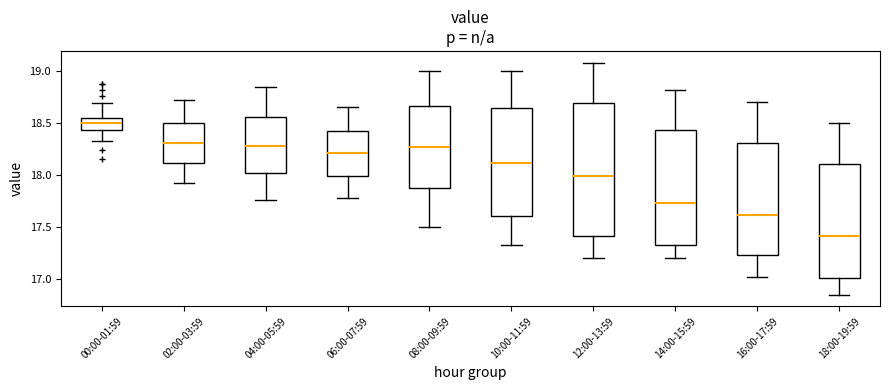

Which box has the highest median line?

00:00-01:59